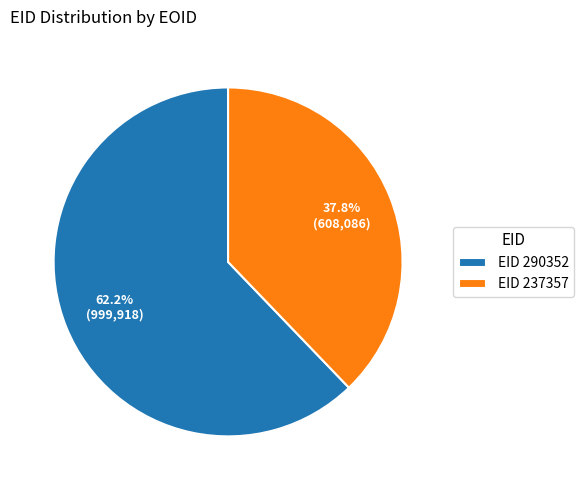

Is there any slice that represents more than half of the pie?

Yes